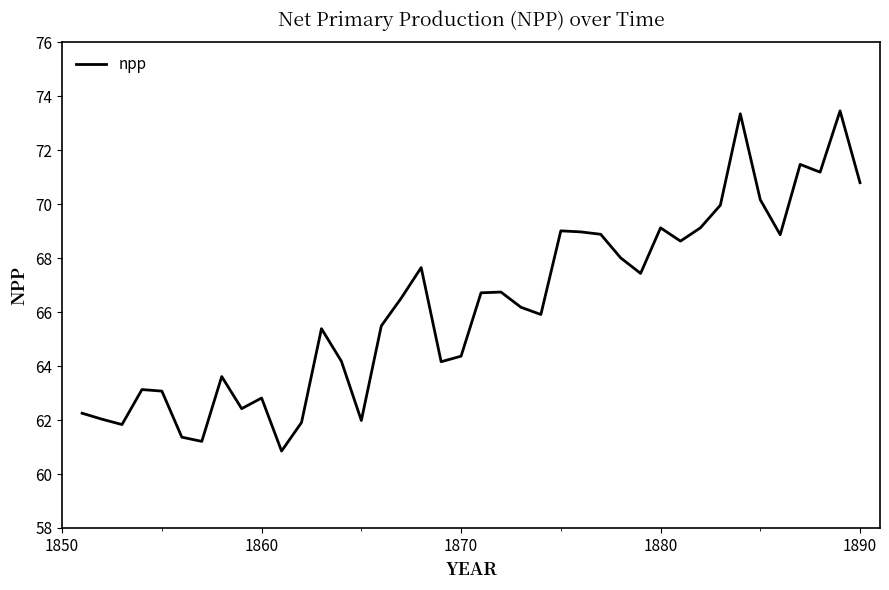

What is the maximum value shown in the chart?

73.5